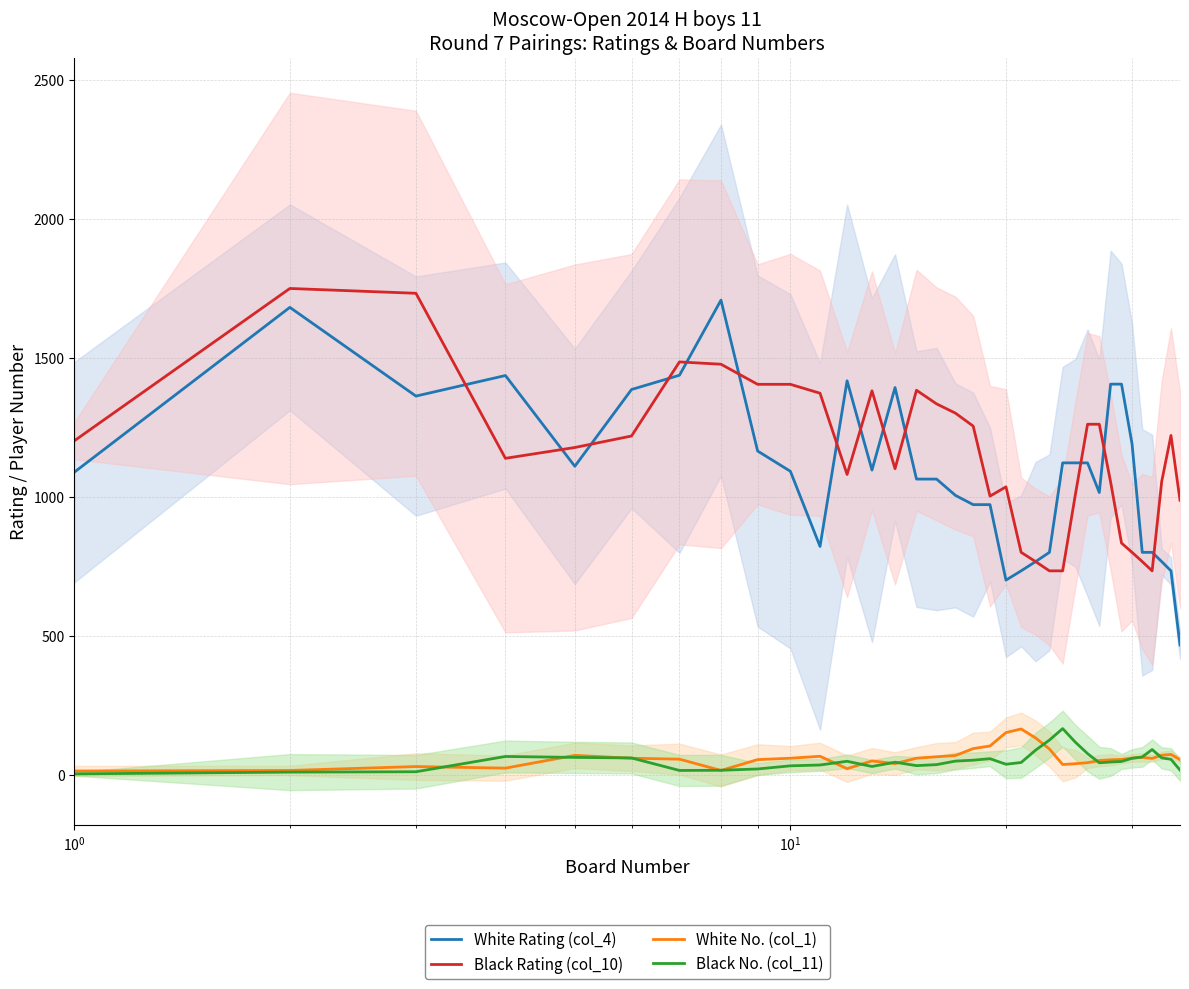

True or false: Black No. (col_11) and White Rating (col_4) cross at least once.

False